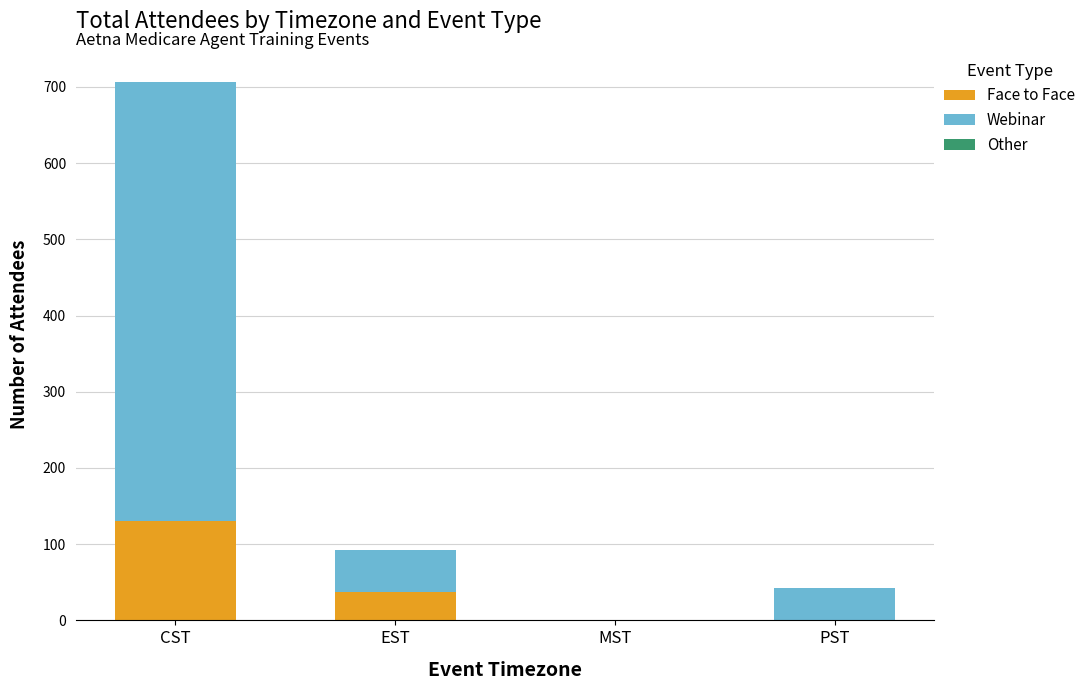

The value of Face to Face at MST is 0. True or false?

True